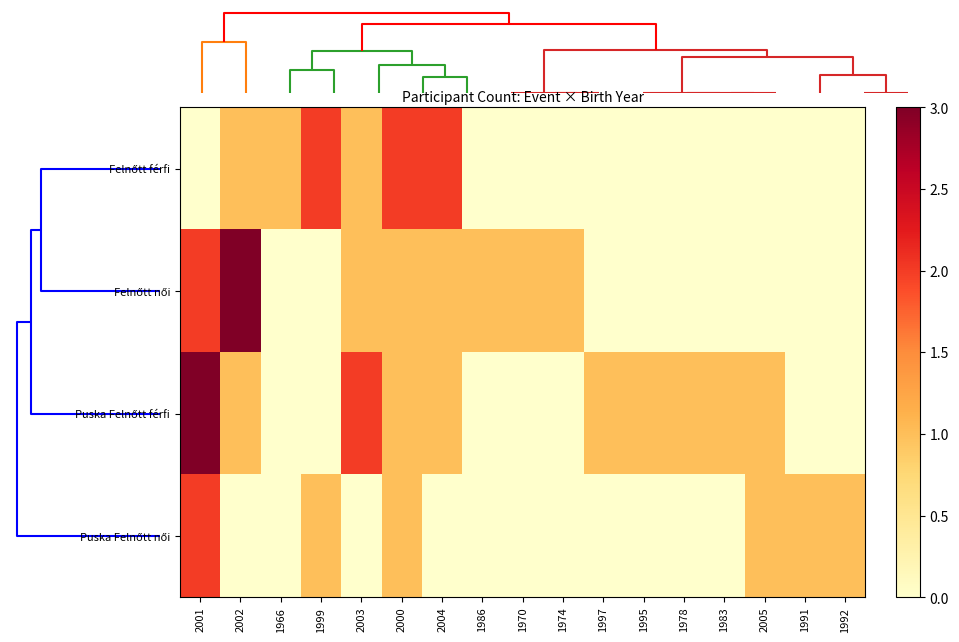

What is the total value across all series at 1999?

3